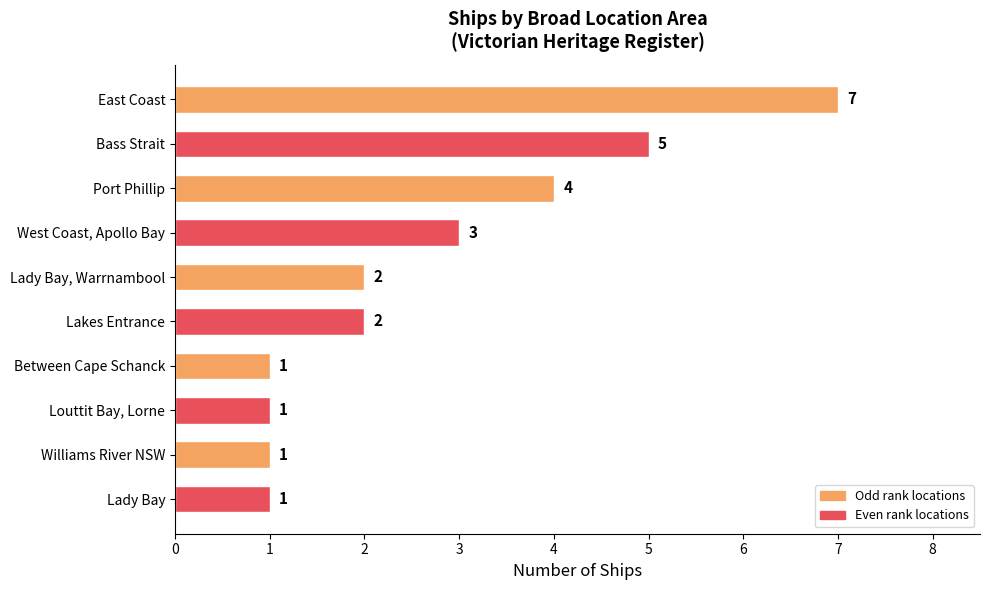

Between Williams River NSW and Bass Strait, which is larger?

Bass Strait